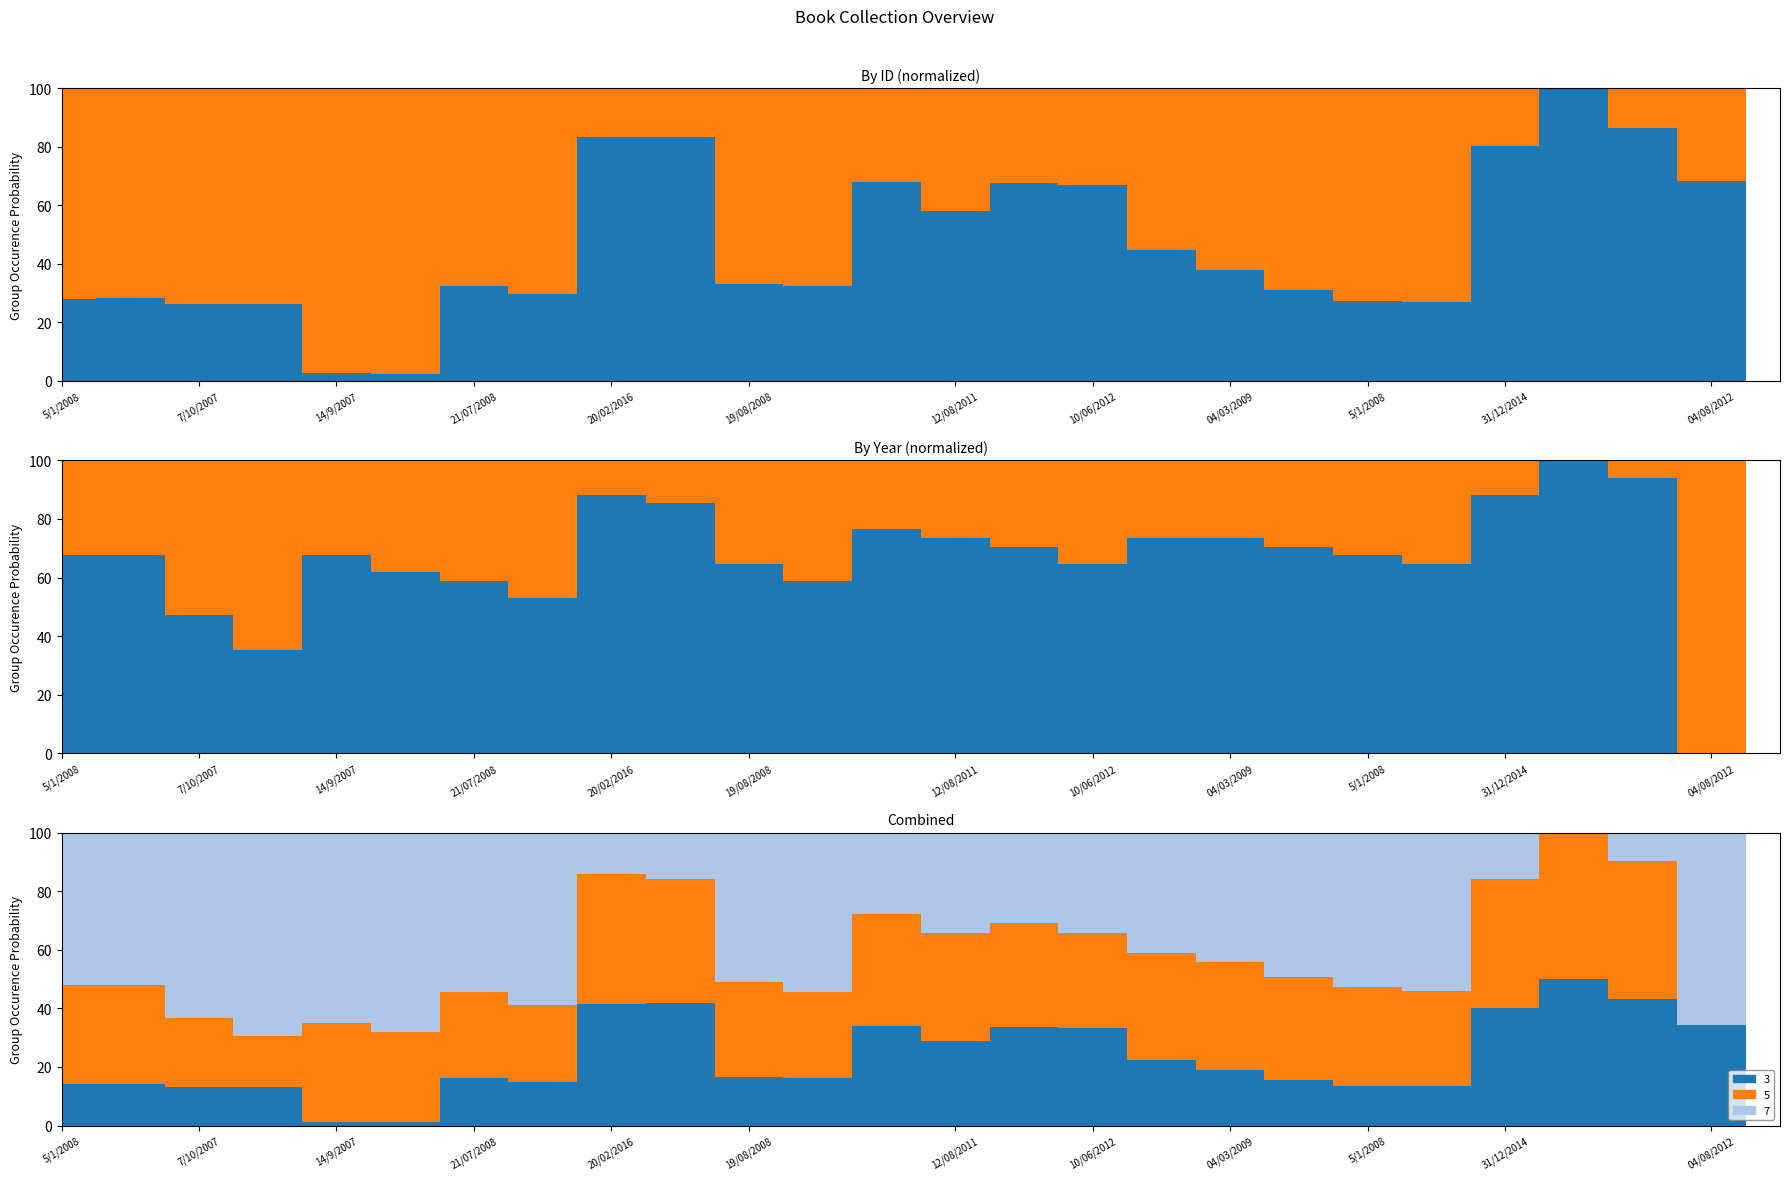

True or false: id has a value of 80.1 at 31/12/2014.

True